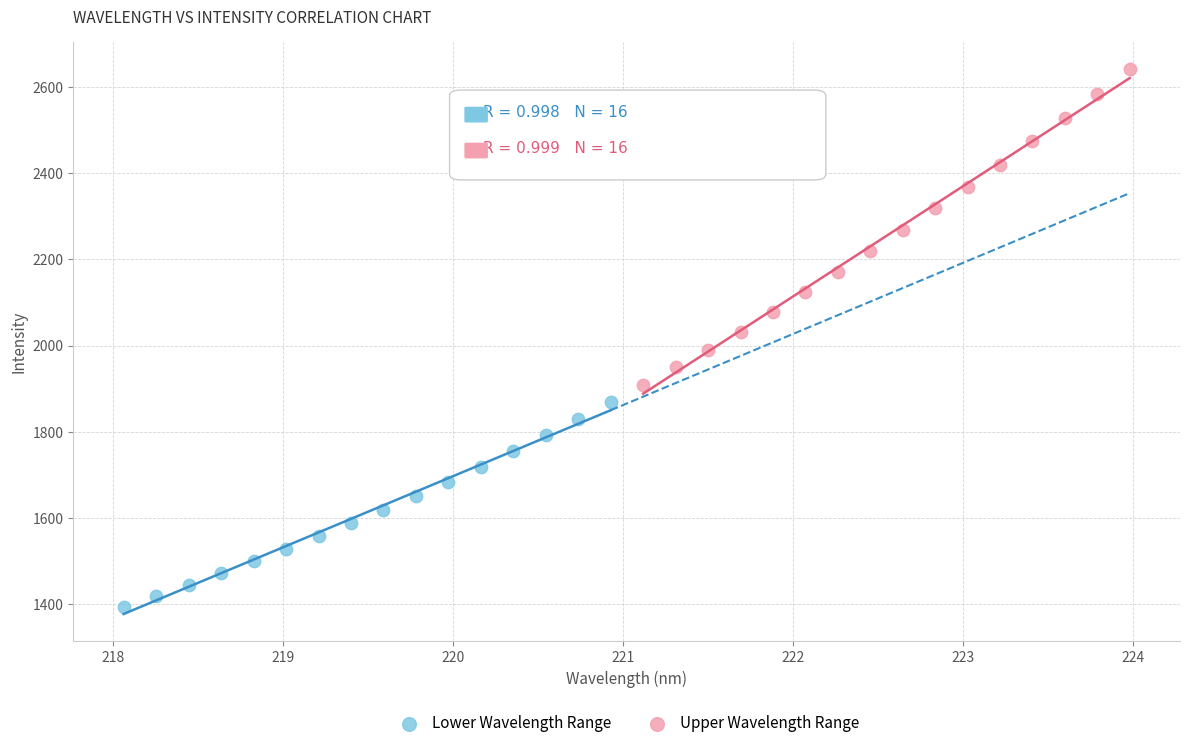

Which series has the largest Y range (max minus min)?

Upper Wavelength Range